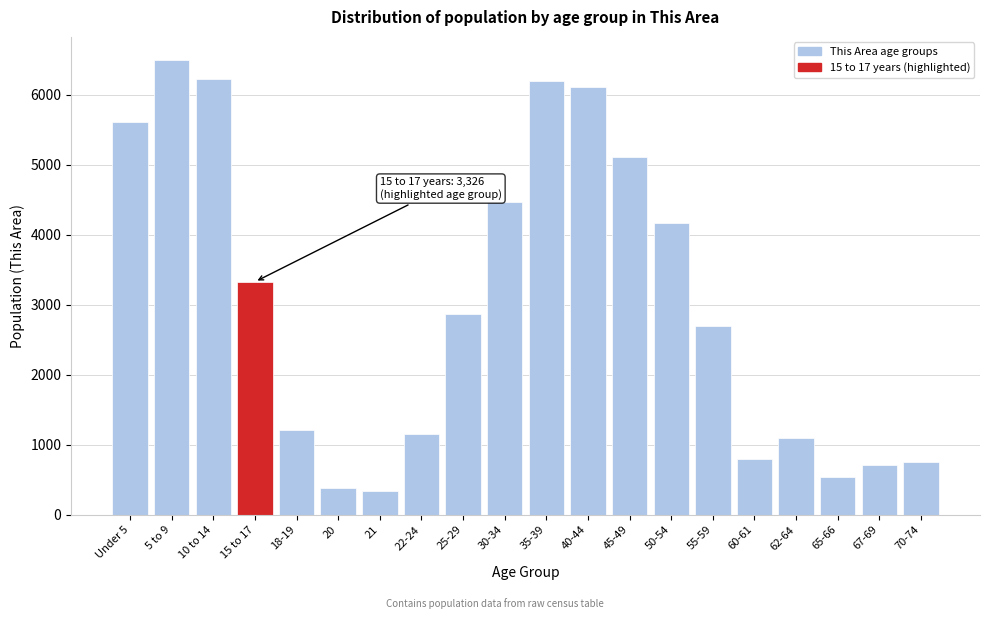

Where is the data nearest to the value 3420?

15 to 17